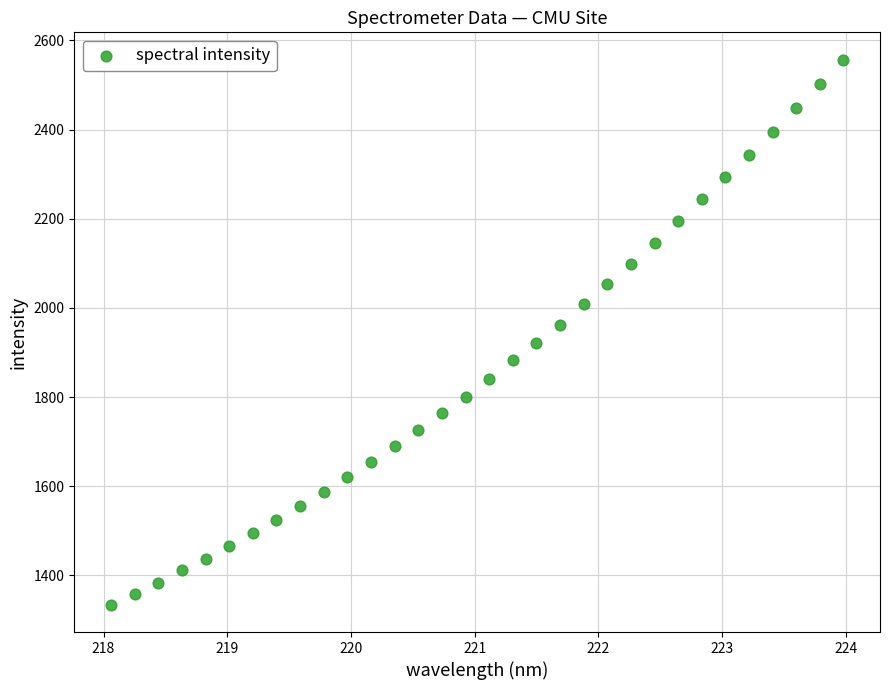

What is the range of Y values (max minus min)?

1223.0